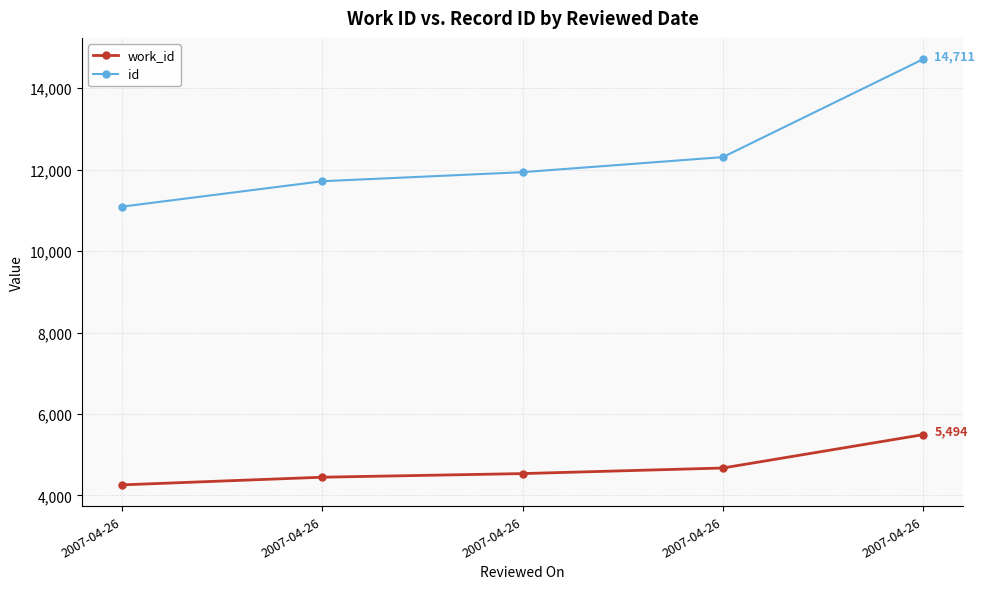

What are all the series names shown in the legend?

work_id, id